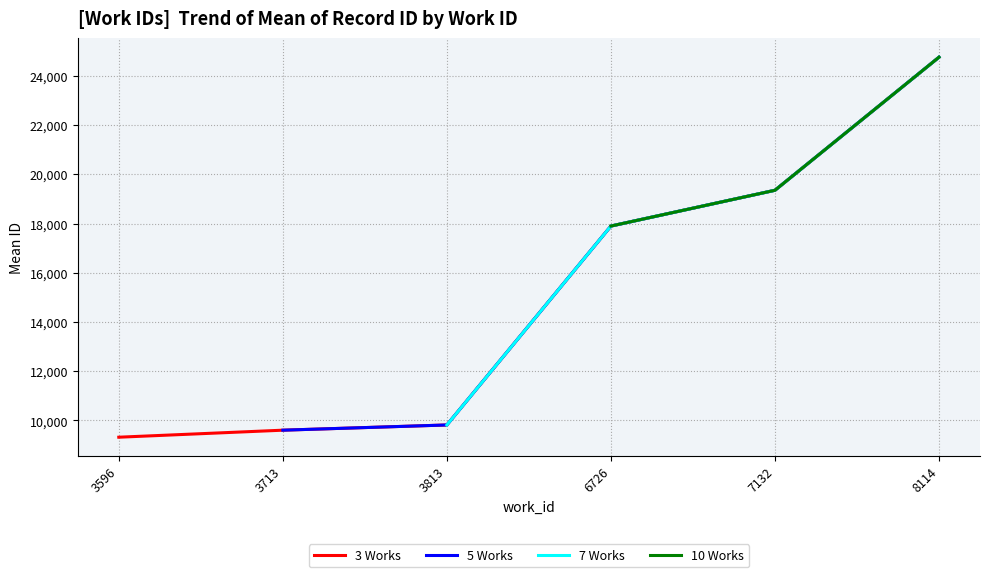

Is this an area chart (filled region under the line)?

No